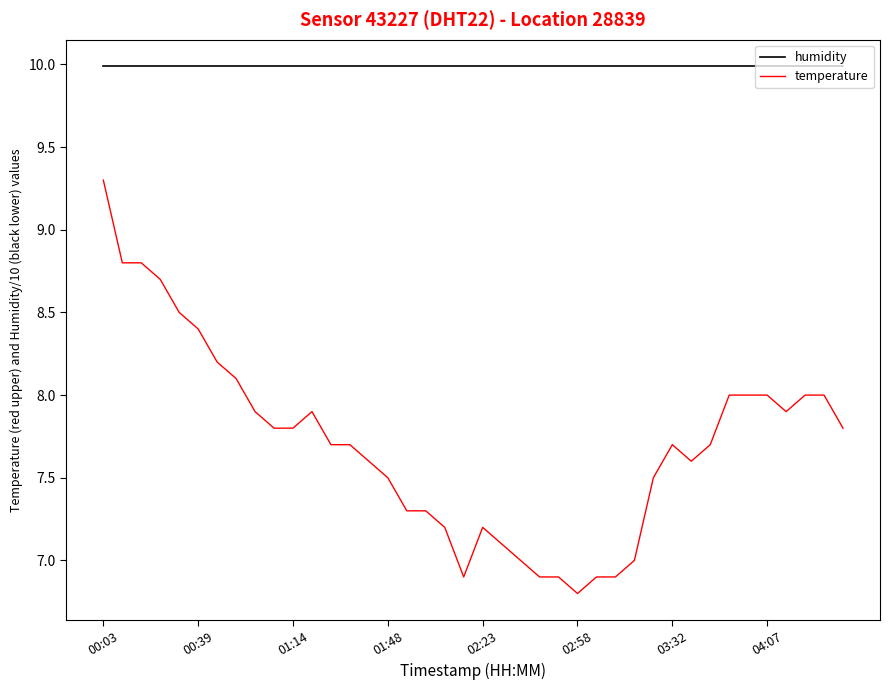

True or false: humidity and temperature intersect in this chart.

False